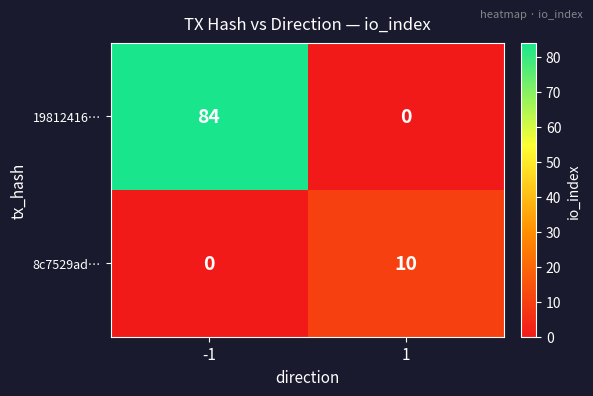

Rank the series at -1 from highest to lowest value.

19812416…, 8c7529ad…